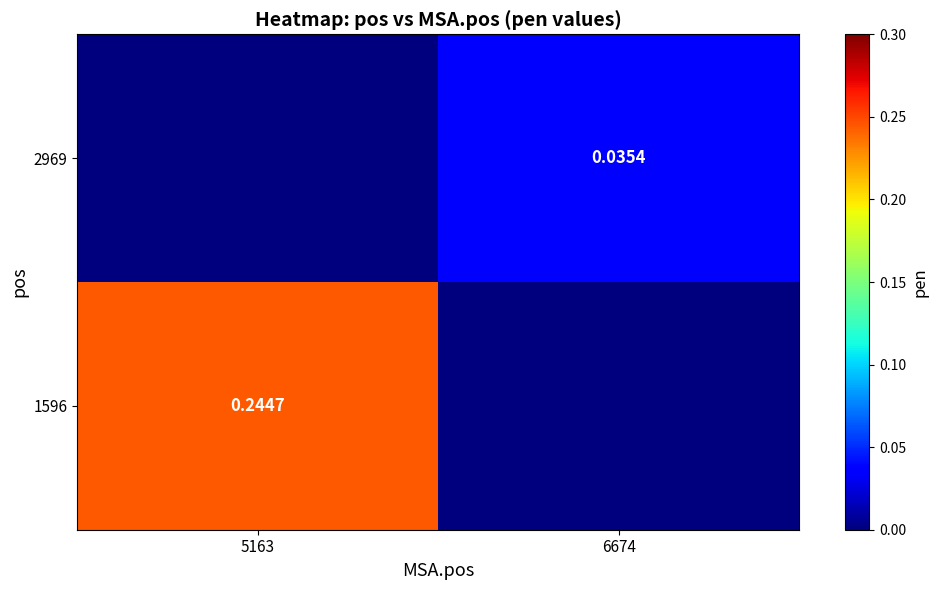

What is the difference between the 1596 values at 6674 and 5163?

0.2